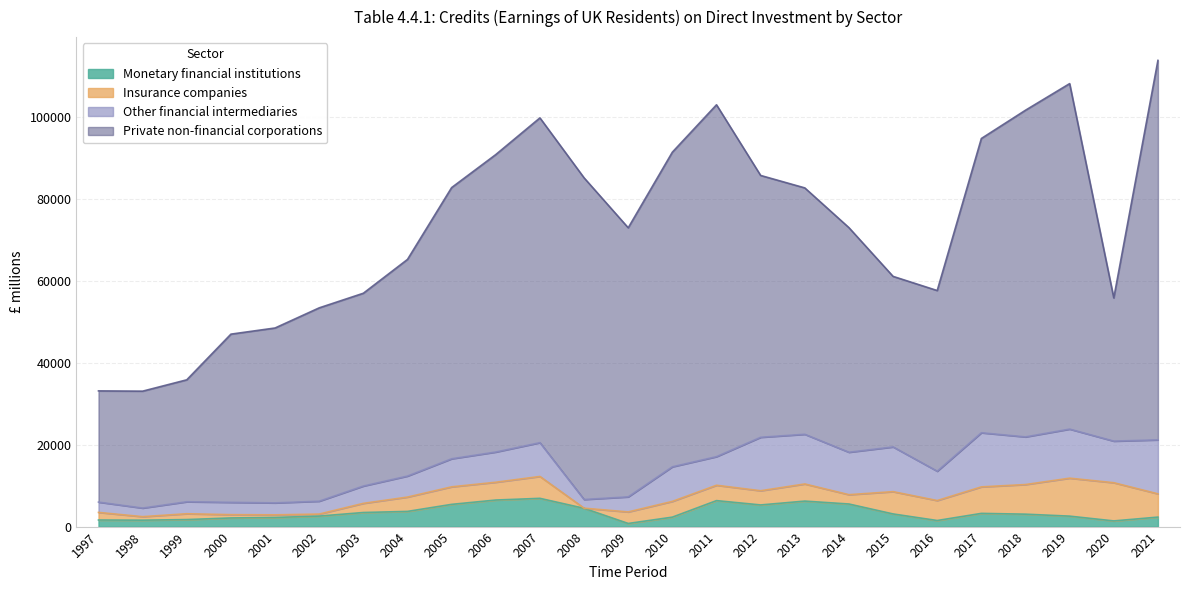

True or false: Private non-financial corporations and Monetary financial institutions intersect in this chart.

False